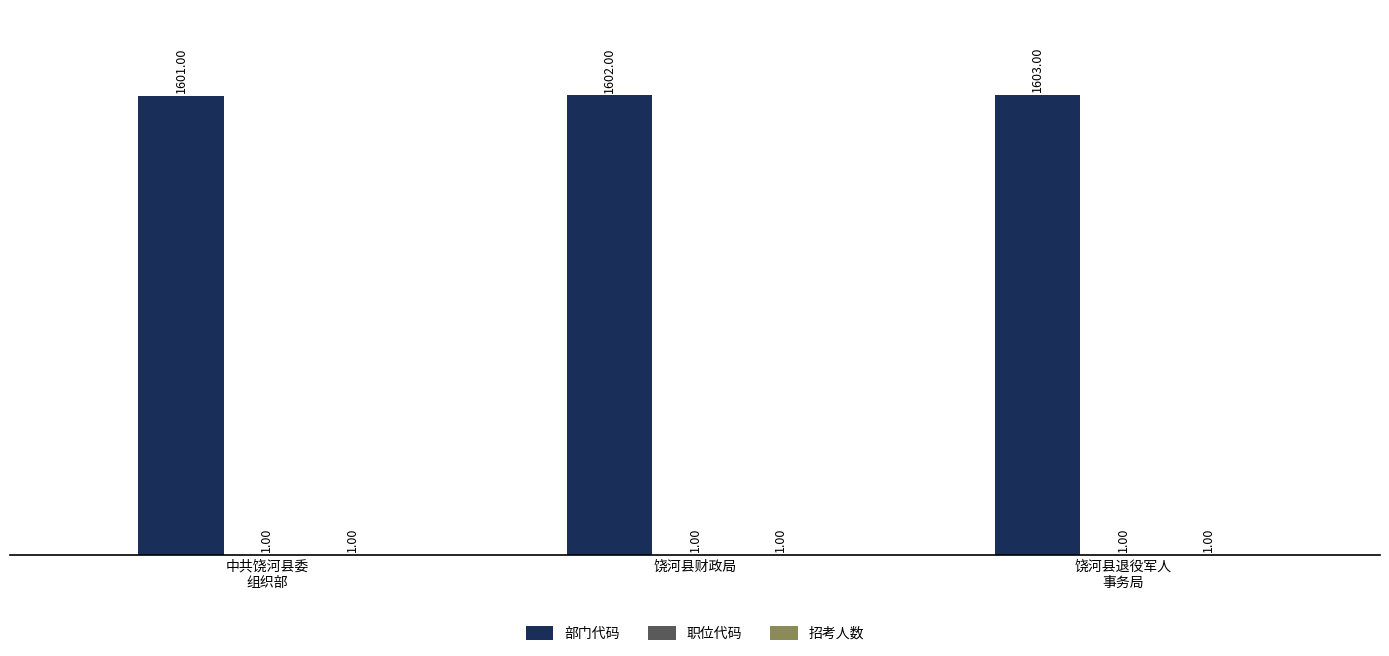

Which series has the largest total across all categories?

部门代码